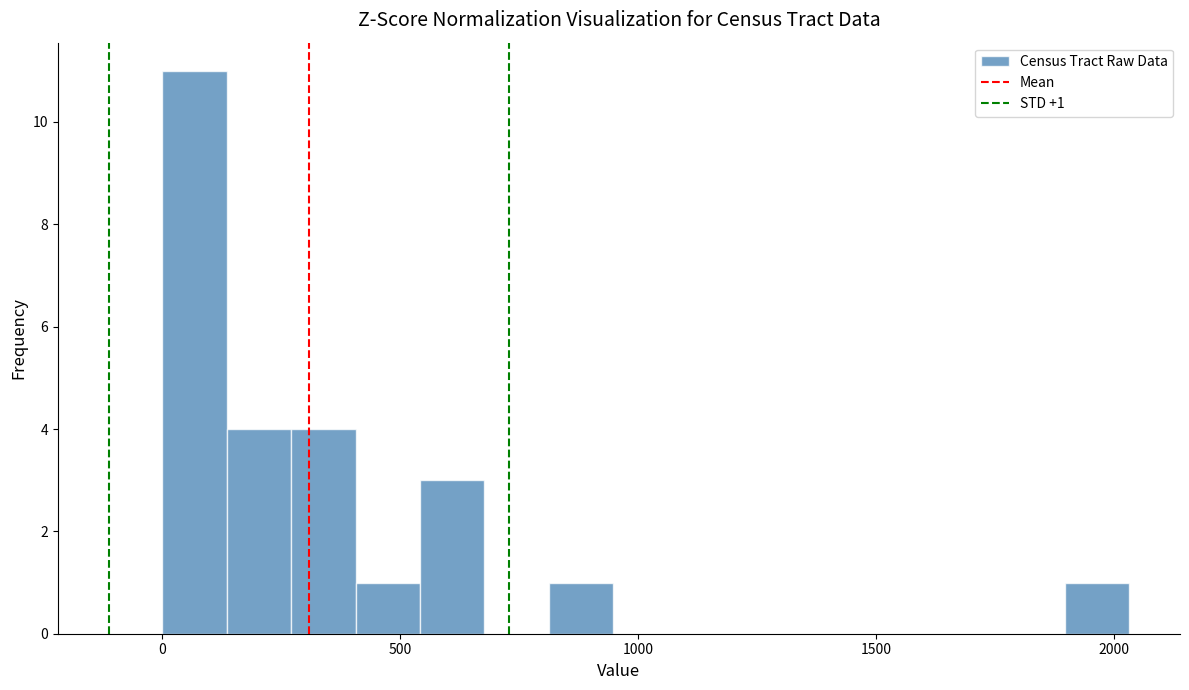

Around what value on the x-axis is the tallest bar? Give the approximate position of its centre, as read against the axis.

50